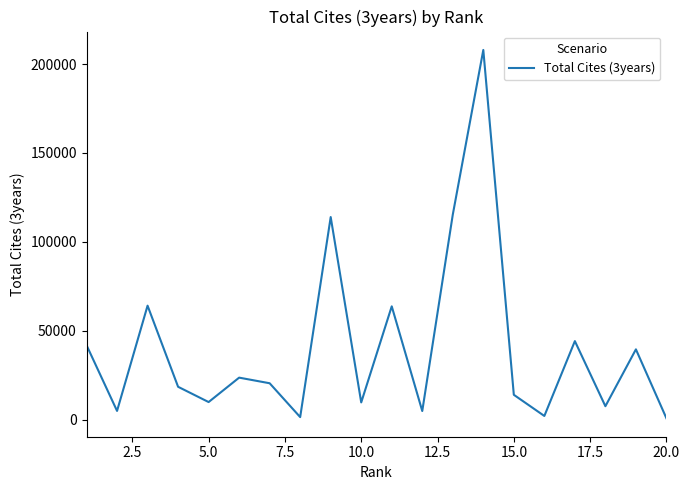

What is the greatest value displayed?

207942